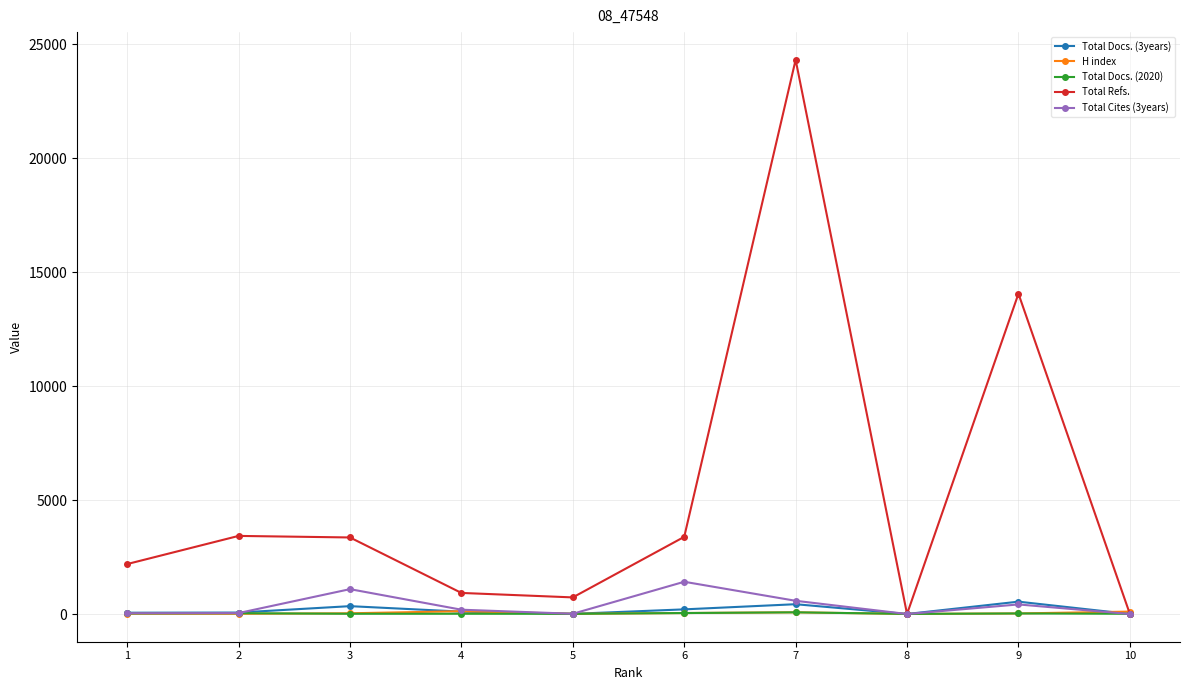

What is the difference between the Total Cites (3years) values at 4 and 9?

231